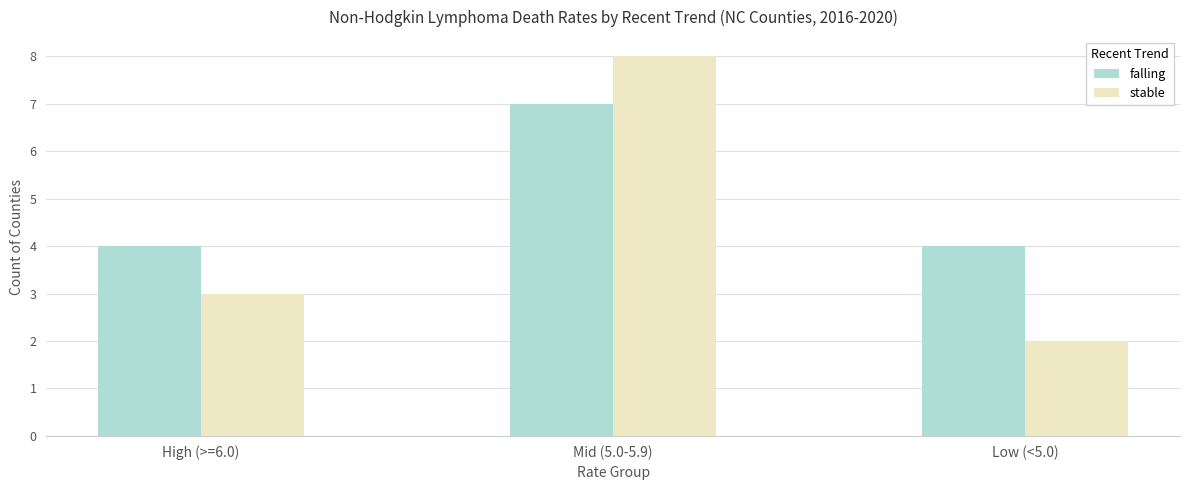

List the series in order of their overall mean, lowest first.

stable, falling